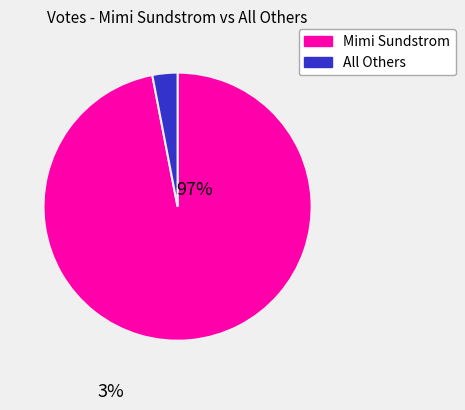

Does any single category account for the majority?

Yes